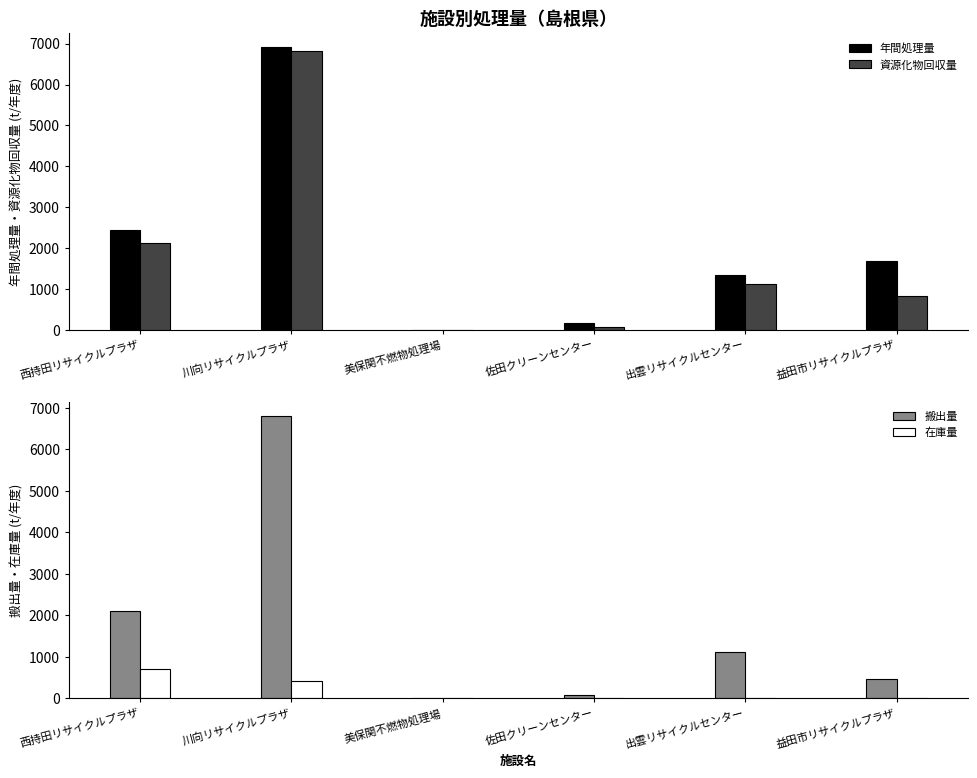

Which series has the largest range (max minus min)?

年間処理量